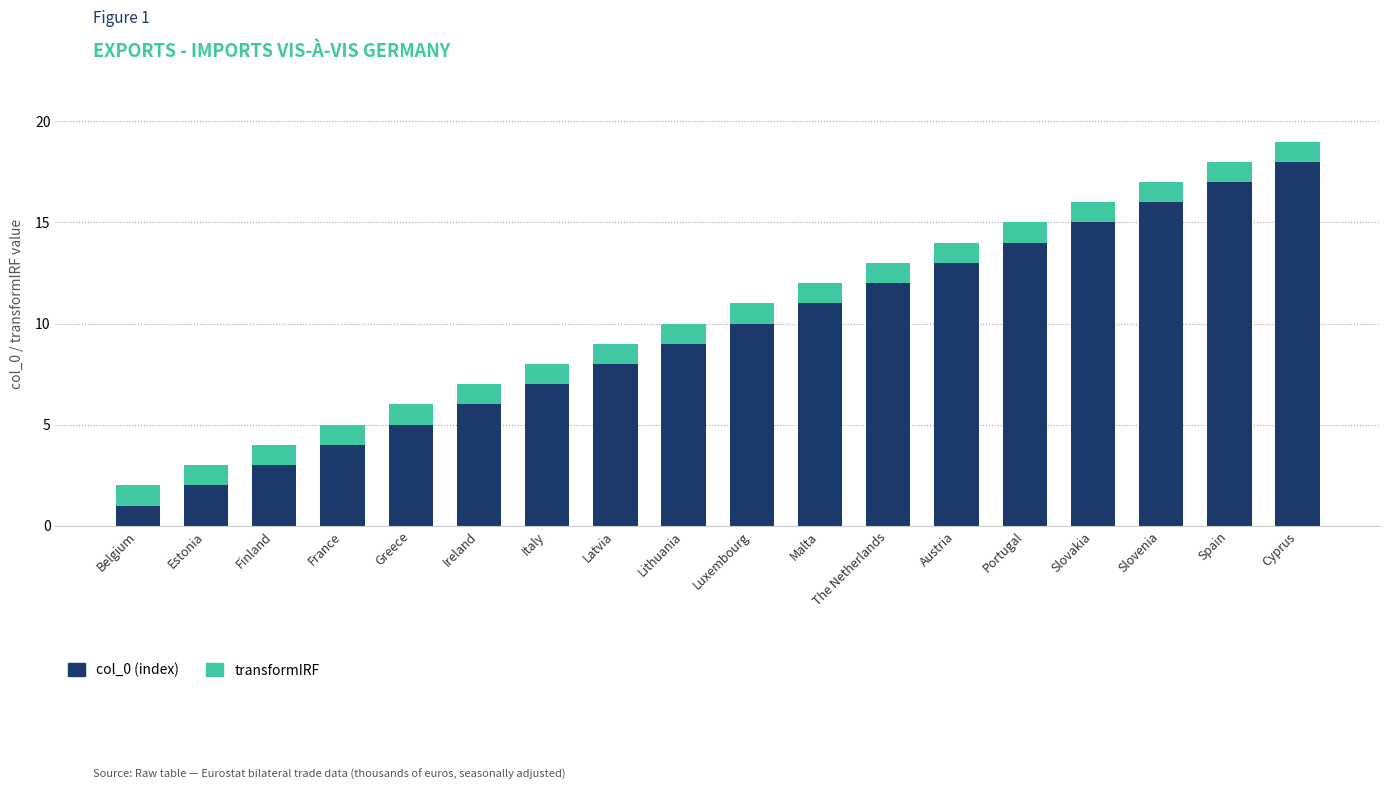

What is the total value across all series at Slovakia?

16